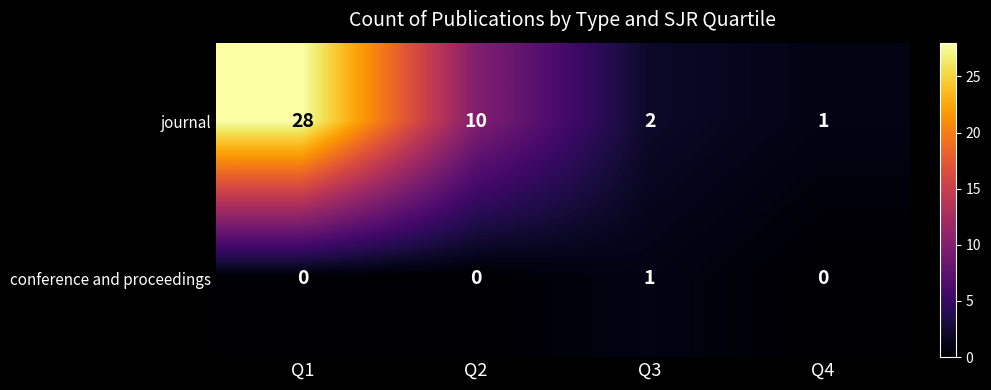

At how many categories does at least one series exceed 23?

1